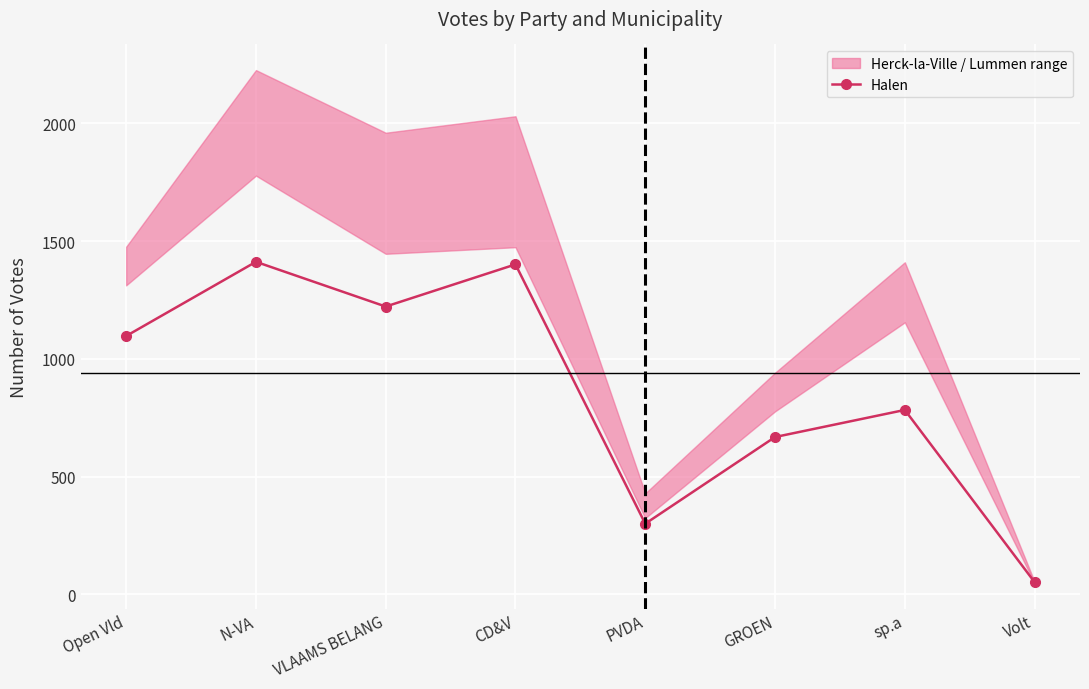

Reading left to right, what are all the values shown in this chart?

1097	1412	1222	1401	300	668	783	52